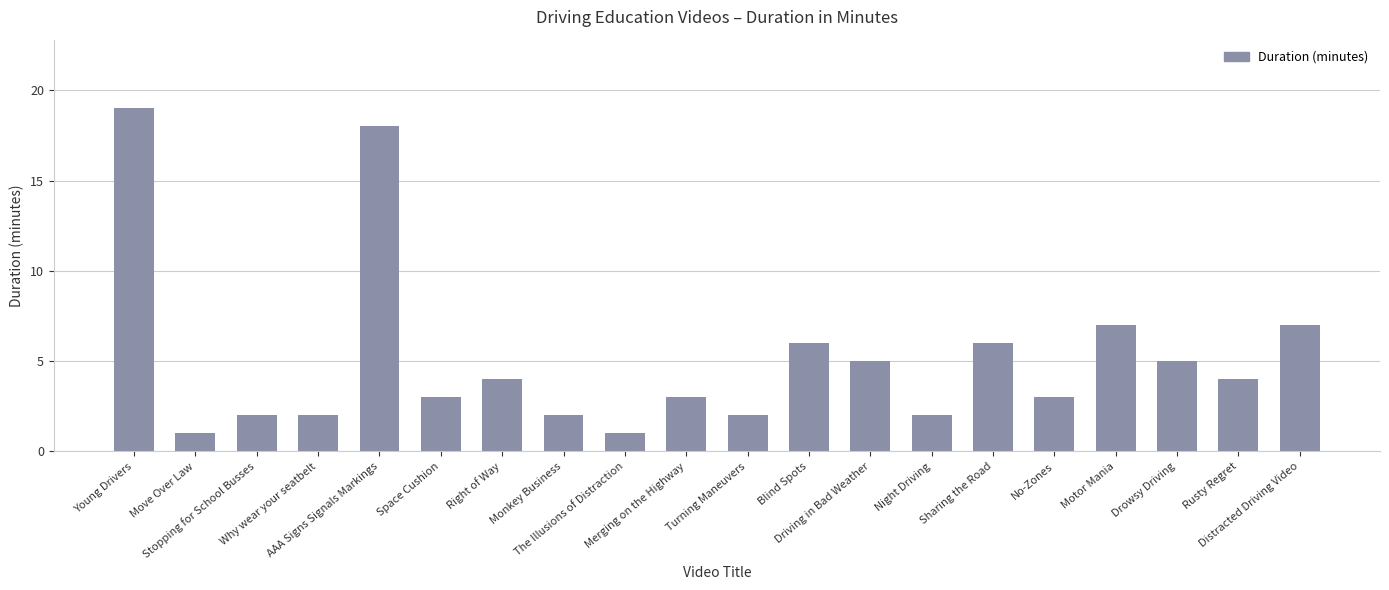

Reading right to left, transcribe all the data shown in this chart.

7	4	5	7	3	6	2	5	6	2	3	1	2	4	3	18	2	2	1	19